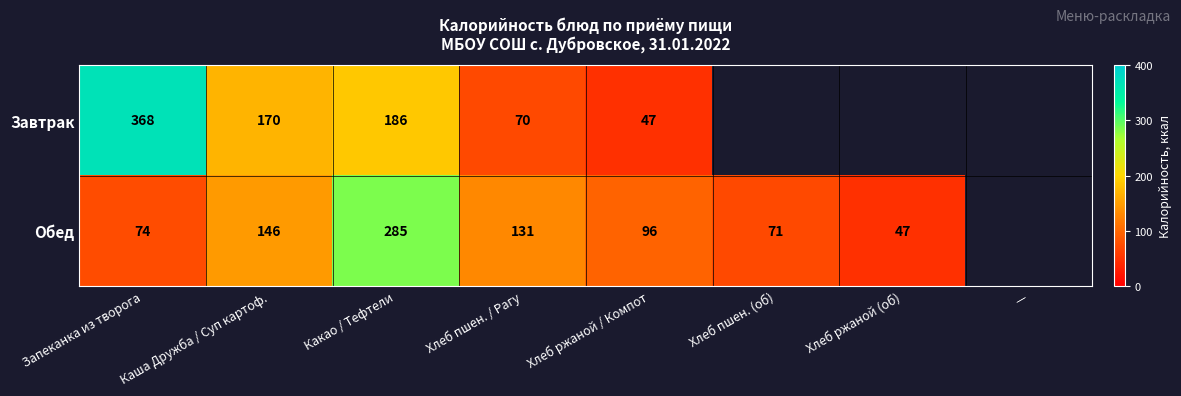

Which category has the lowest value across all series?

Хлеб ржаной / Компот